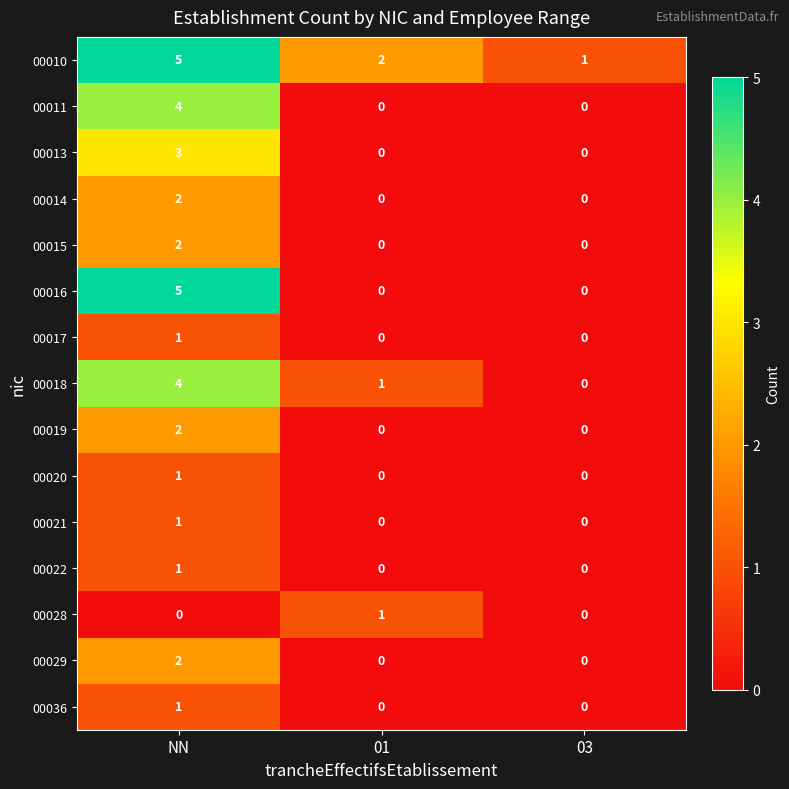

What is the difference between the maximum and minimum values in the 00010 series?

4